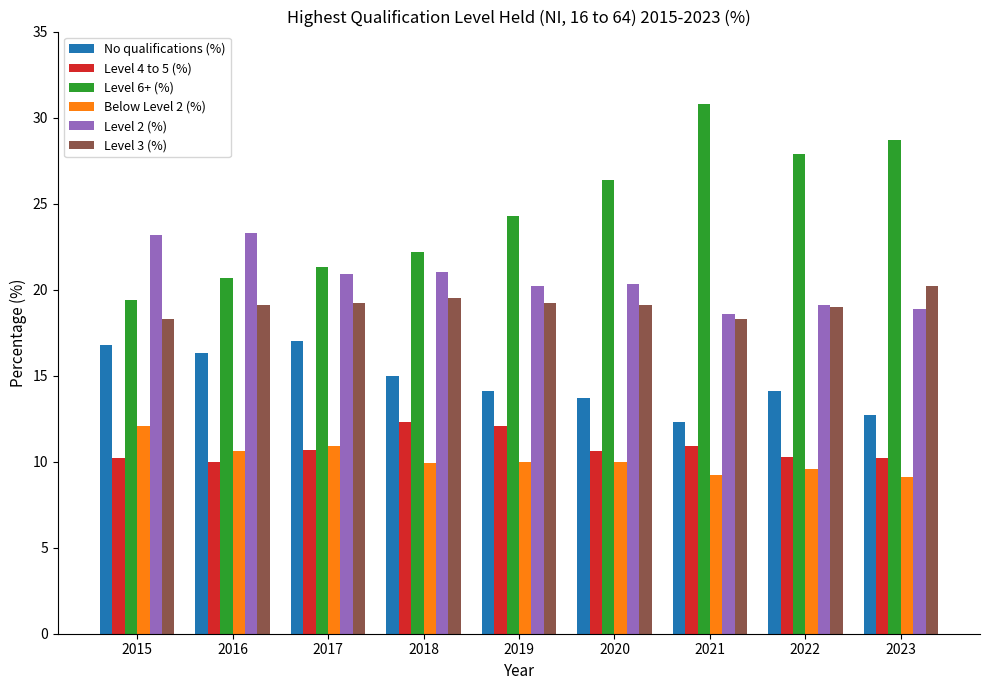

Which series changed the most between 2018 and 2023?

Level 6+ (%)